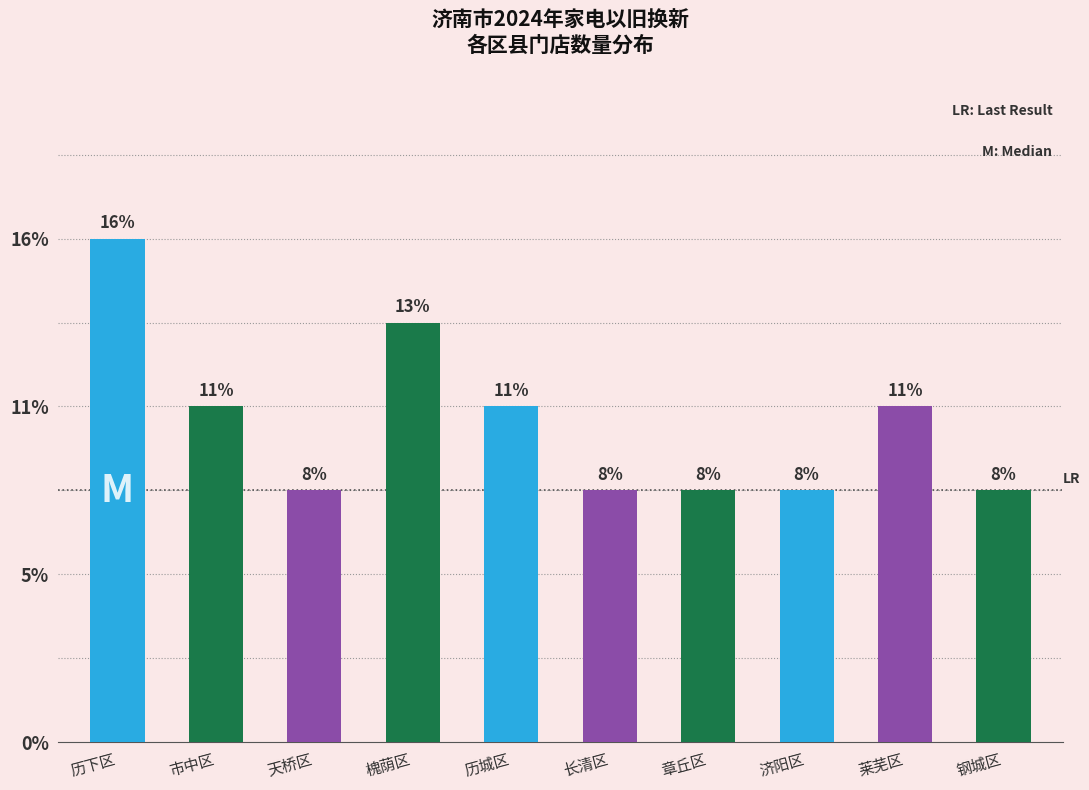

Does the chart contain any negative values?

No